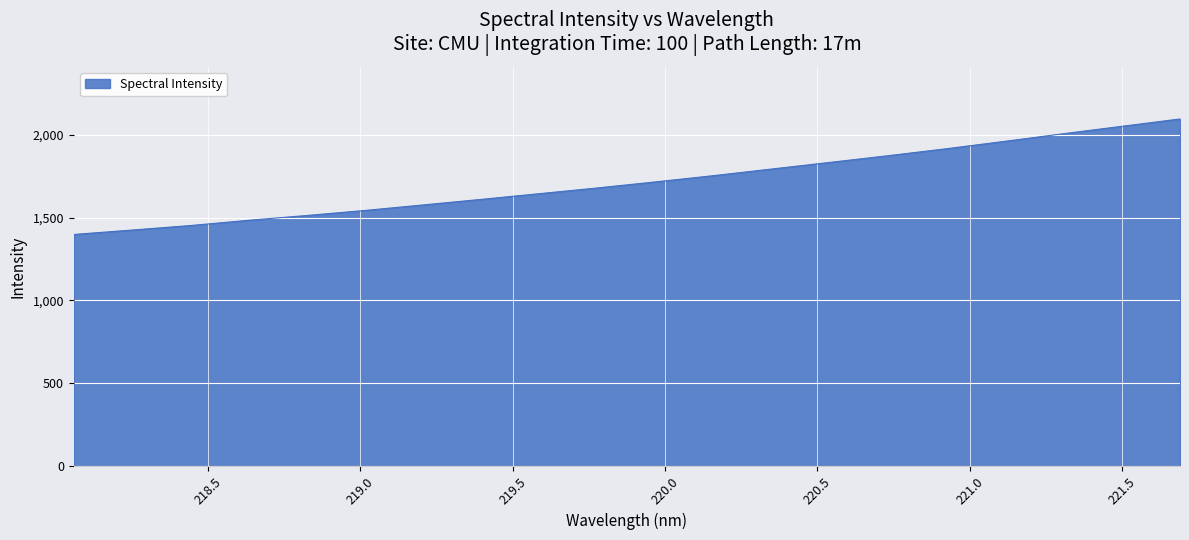

Reading right to left, list all the values displayed in this chart.

2094.8	2050.3	2005.9	1960.2	1915.7	1873.7	1833.3	1793.3	1753.3	1715.4	1678.9	1644.2	1609.7	1576.0	1542.7	1512.3	1483.4	1451.6	1424.4	1397.8